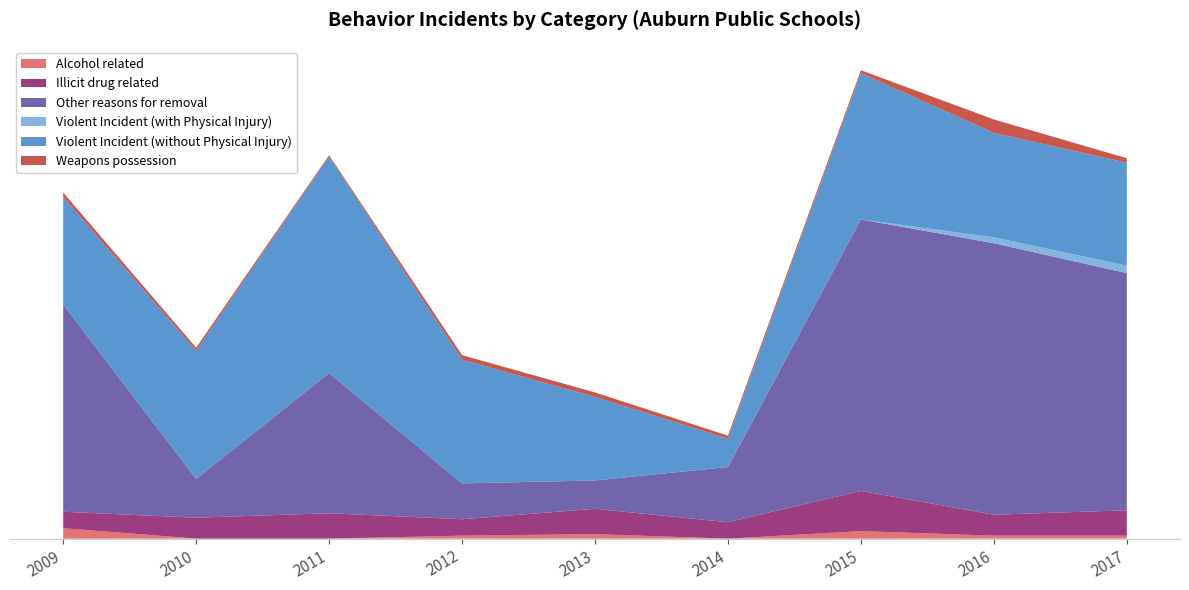

Reading left to right, extract all data points from this chart.

Alcohol related: 2009=7	2010=0	2011=0	2012=2	2013=3	2014=0	2015=5	2016=2	2017=2
Illicit drug related: 2009=11	2010=14	2011=17	2012=11	2013=17	2014=11	2015=27	2016=14	2017=17
Other reasons for removal: 2009=139	2010=26	2011=94	2012=24	2013=19	2014=37	2015=182	2016=182	2017=159
Violent Incident (with Physical Injury): 2009=0	2010=0	2011=0	2012=0	2013=0	2014=0	2015=0	2016=4	2017=5
Violent Incident (without Physical Injury): 2009=72	2010=86	2011=145	2012=83	2013=56	2014=19	2015=98	2016=70	2017=69
Weapons possession: 2009=3	2010=2	2011=1	2012=3	2013=3	2014=2	2015=2	2016=9	2017=3